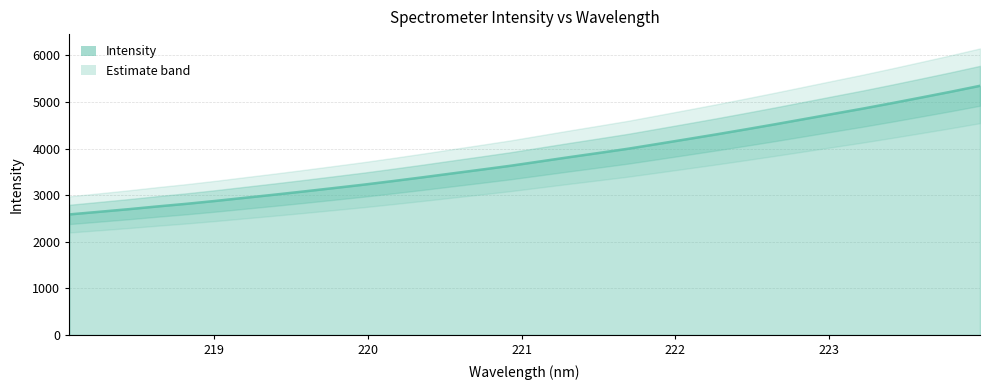

What is the difference between the maximum and minimum values?

2760.5